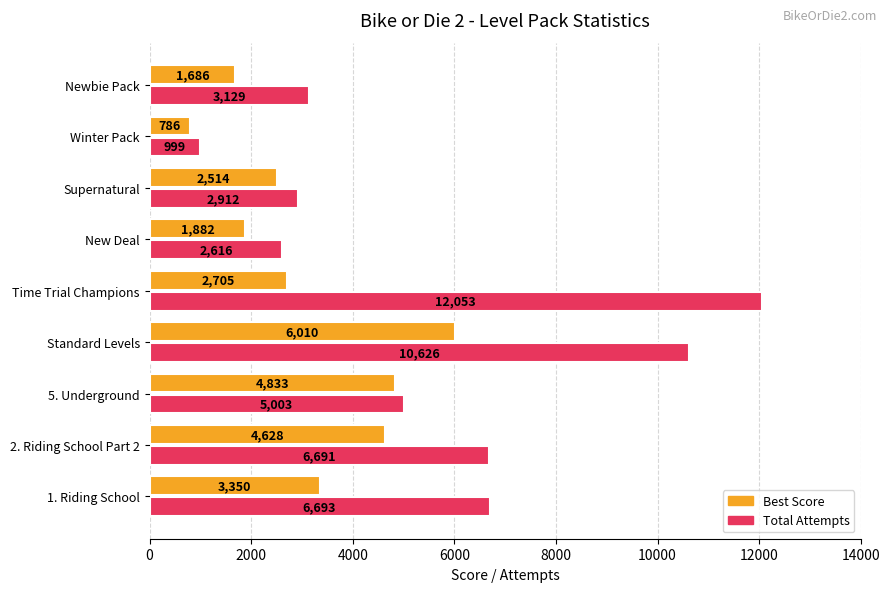

True or false: Best Score has a value of 2514 at Supernatural.

True